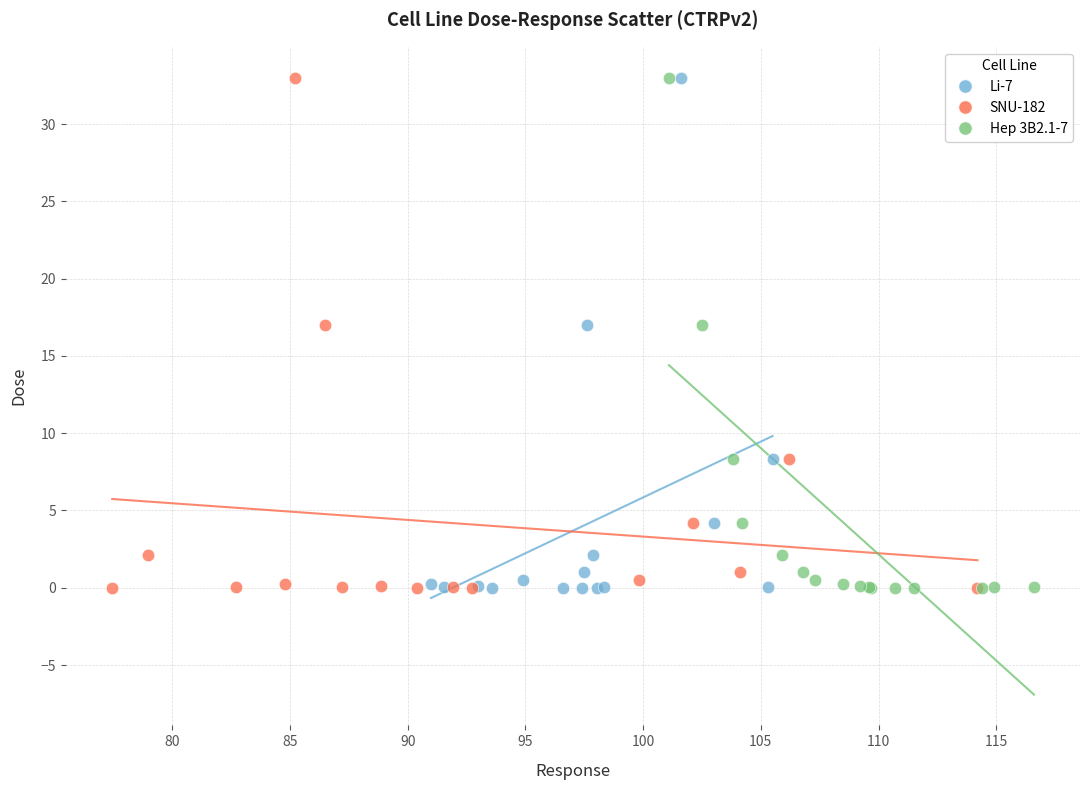

What are all the series names shown in the legend?

Li-7, SNU-182, Hep 3B2.1-7